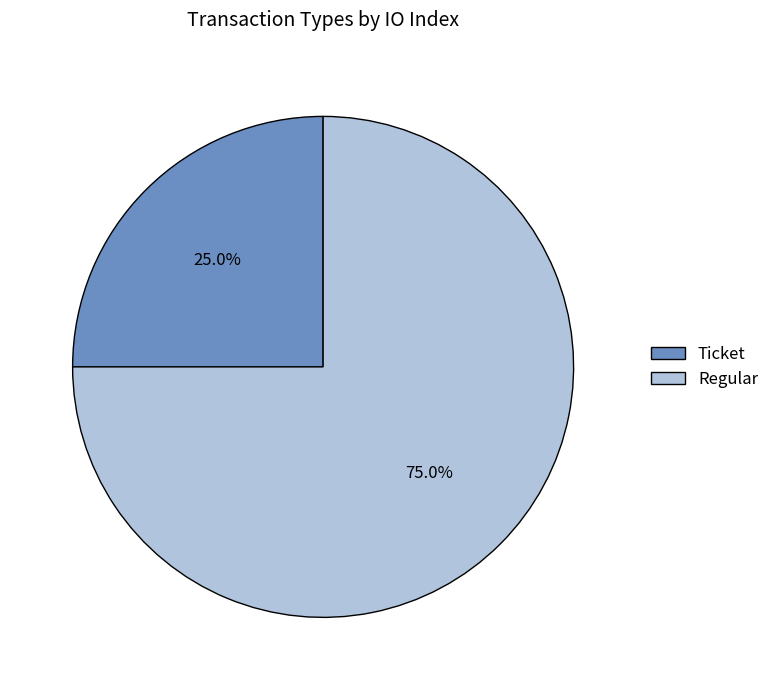

Combined, what portion of the pie is Regular and Ticket?

100.0%